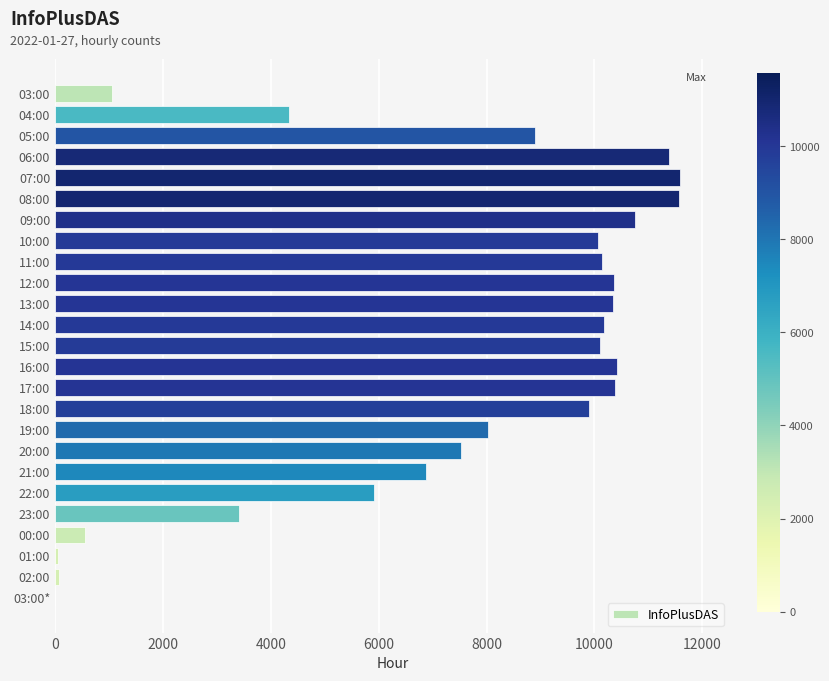

What is the sum of all values?

183930